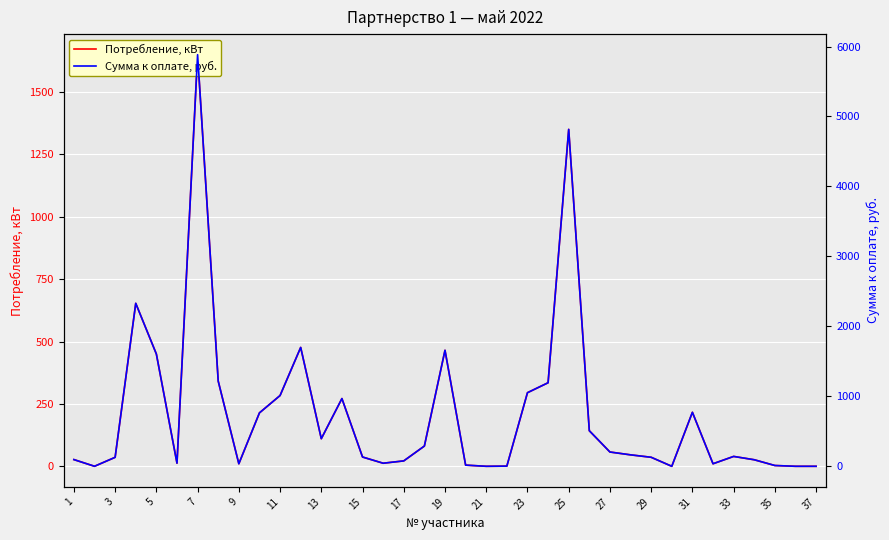

How many values in the Потребление, кВт series are below 39?

18